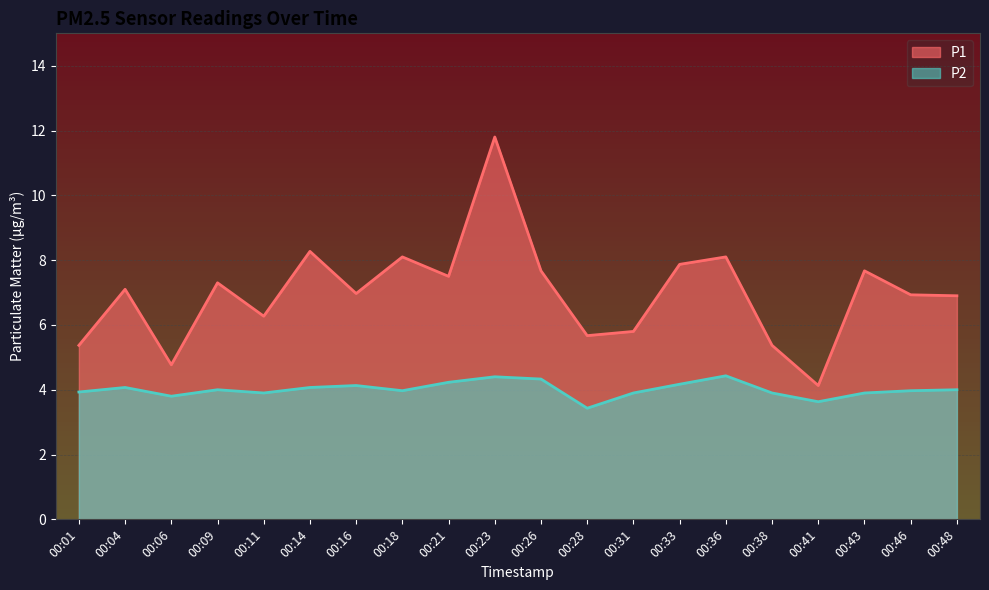

List the series in order of their overall mean, lowest first.

P2, P1